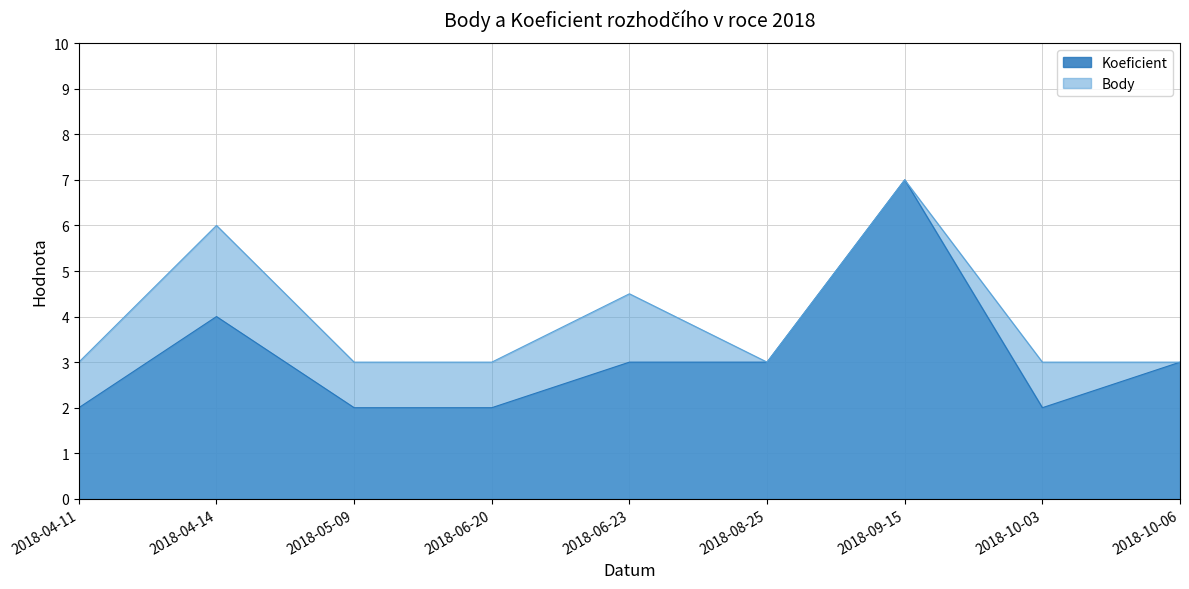

At 2018-04-11, list the series in order from largest to smallest.

Body, Koeficient